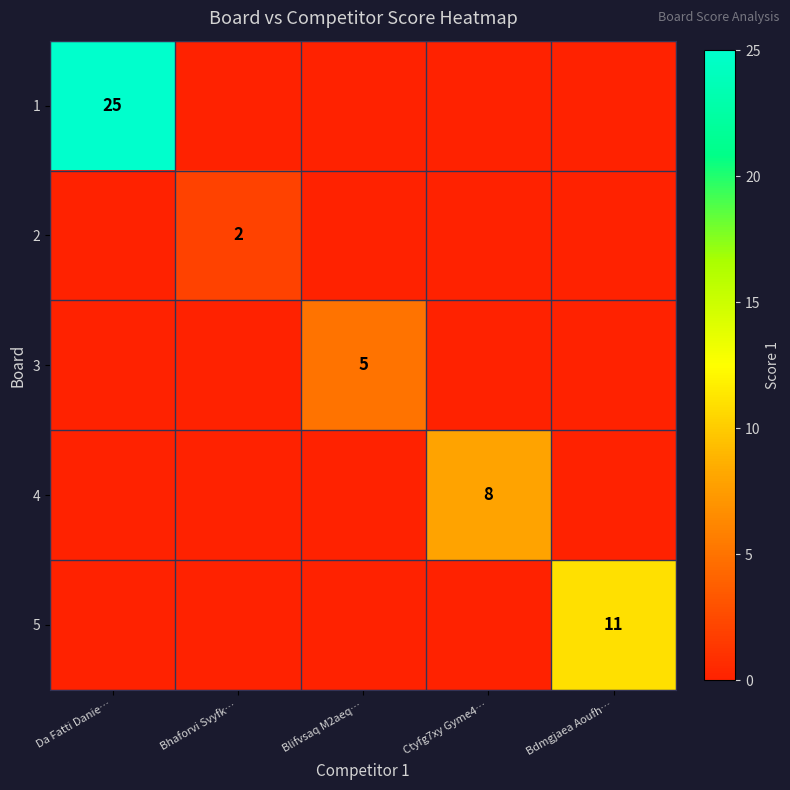

The value of 3 at Blifvsaq M2aeq… is 3. True or false?

False